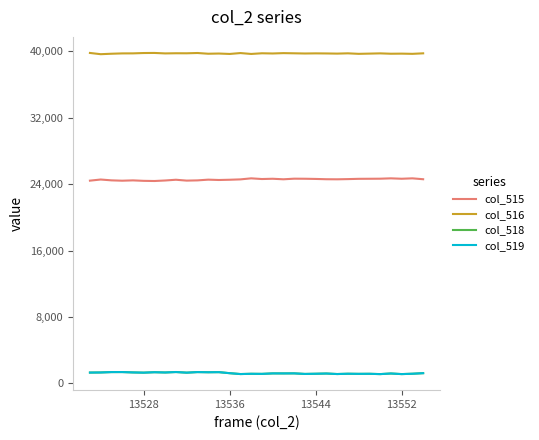

What is the maximum value shown in the chart?

39816